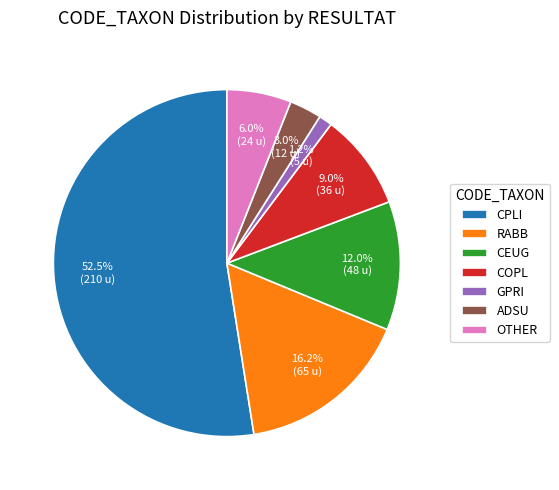

True or false: OTHER accounts for 17% of the total.

False